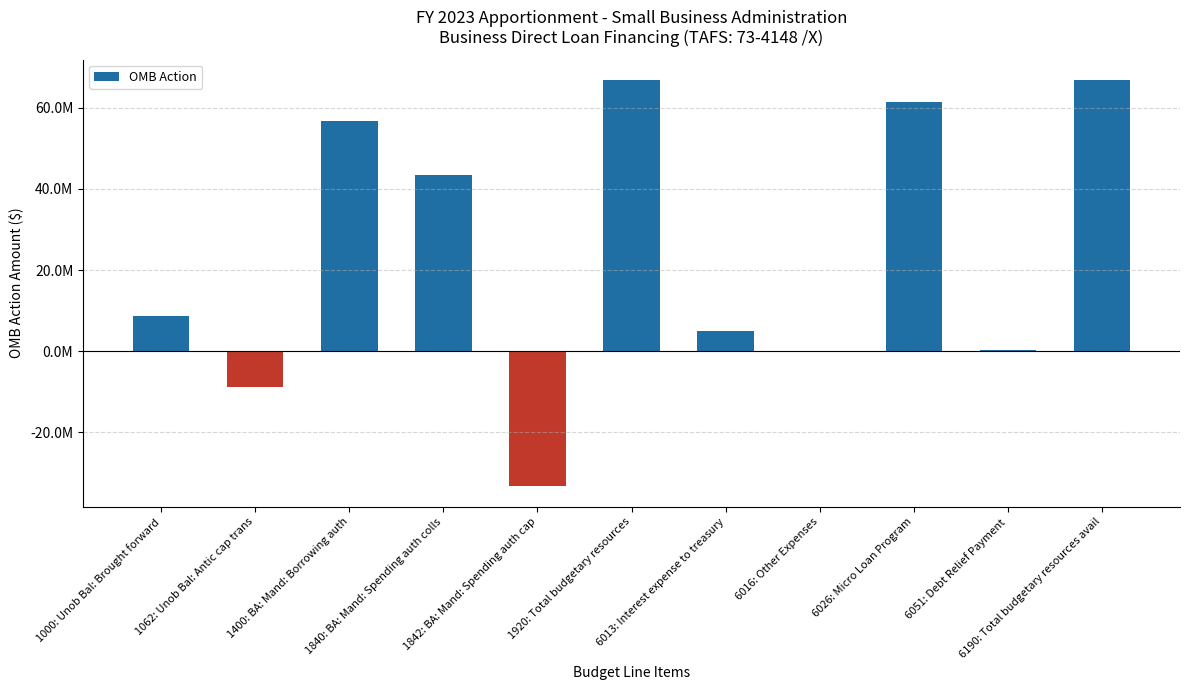

What is the minimum value shown in the chart?

-33400000